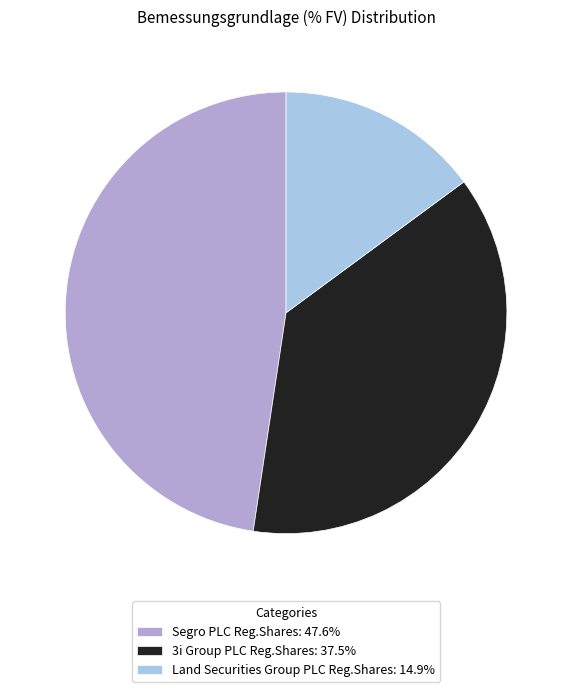

Is there a majority slice in this chart?

No